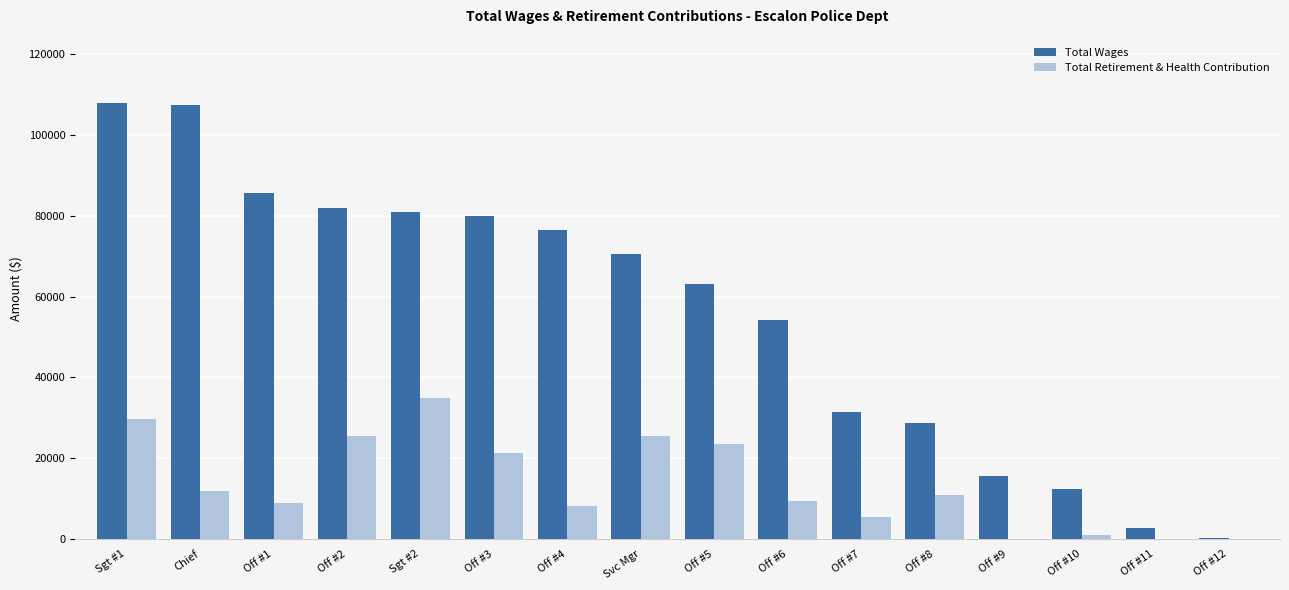

The Total Wages series shows 80020 at Off #3. True or false?

True